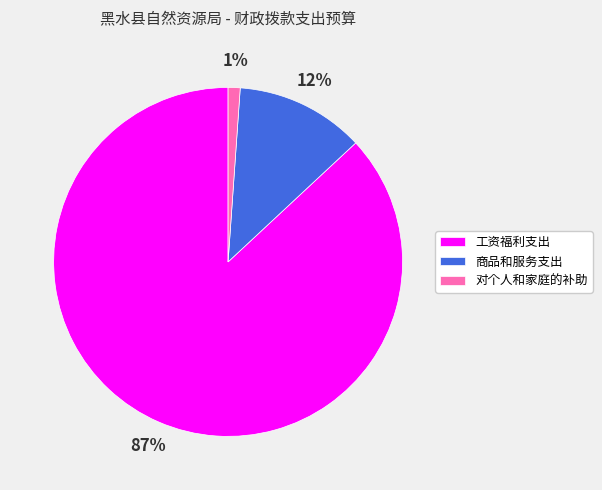

Is it true that 工资福利支出 is 81% of the pie?

False